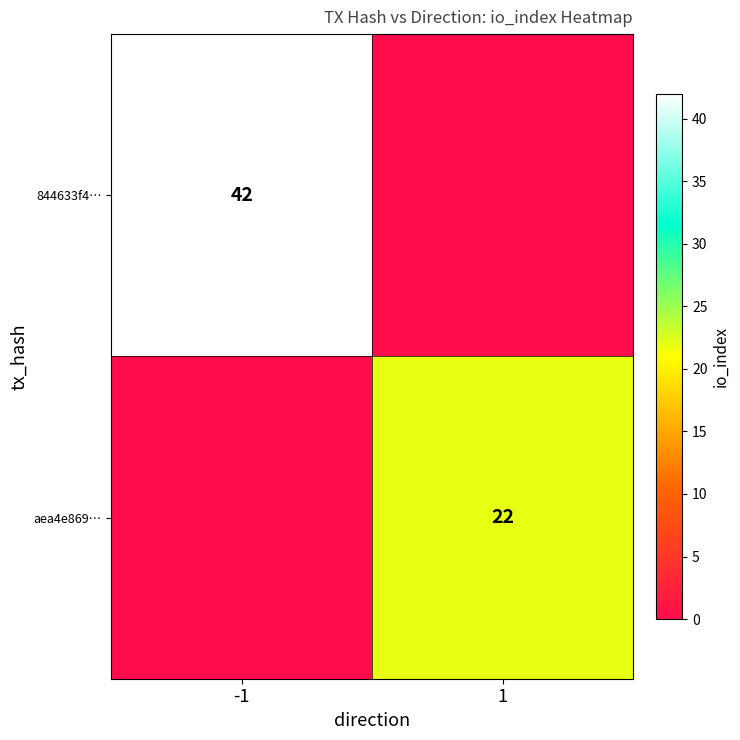

Is it true that aea4e869… equals 22 at 1?

True